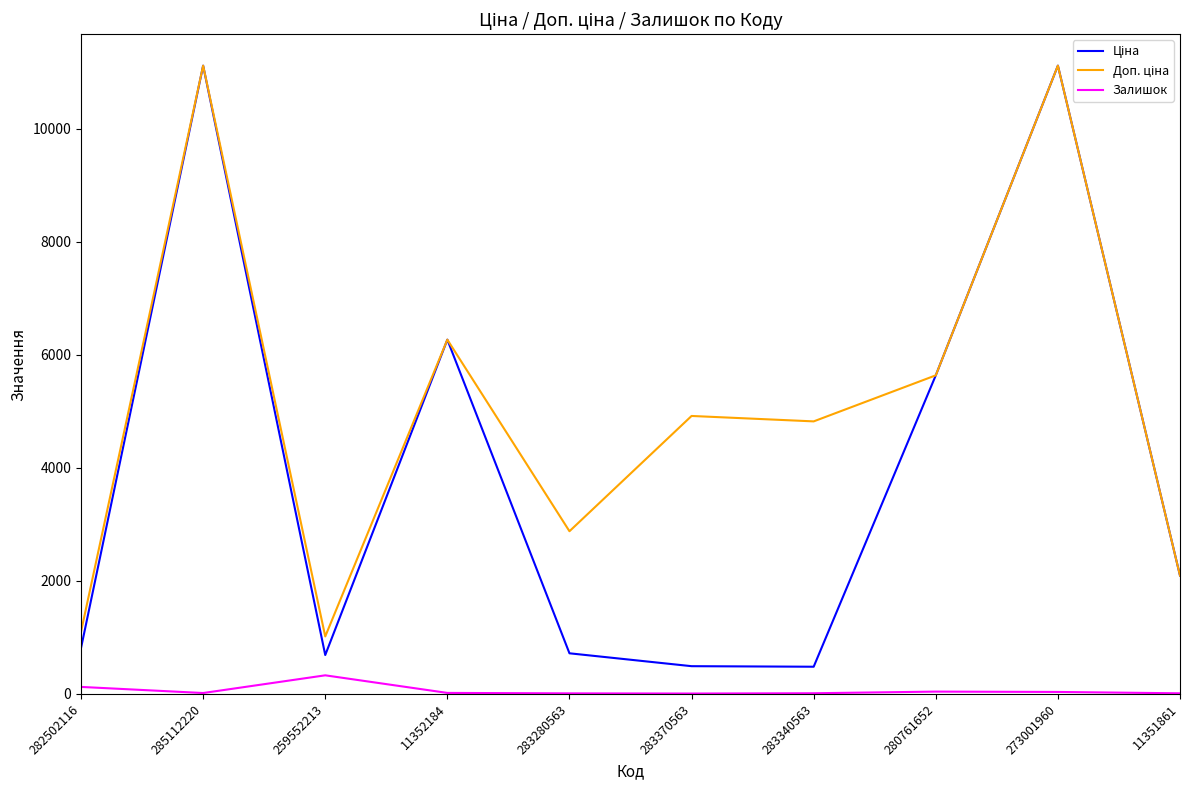

How many lines are shown in the chart?

3